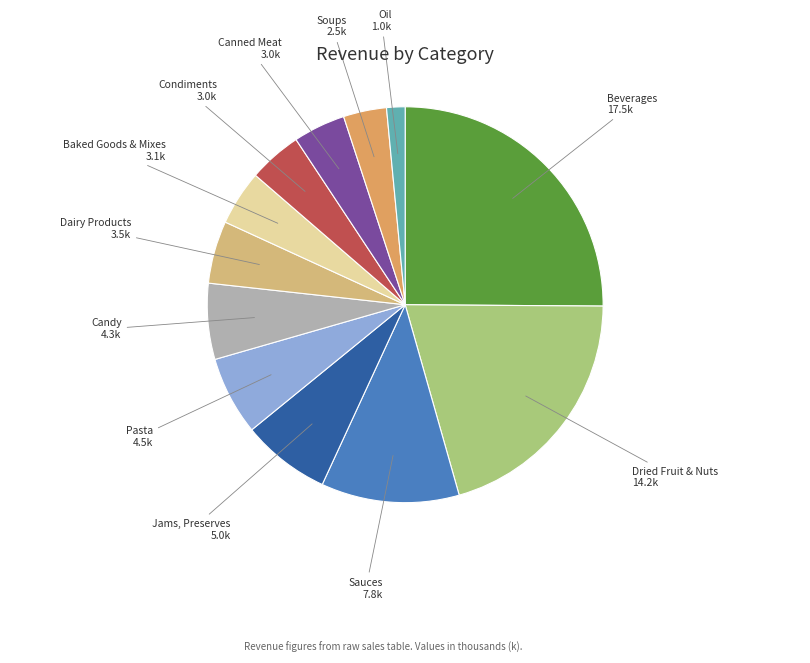

Which has a higher value, Sauces or Pasta?

Sauces